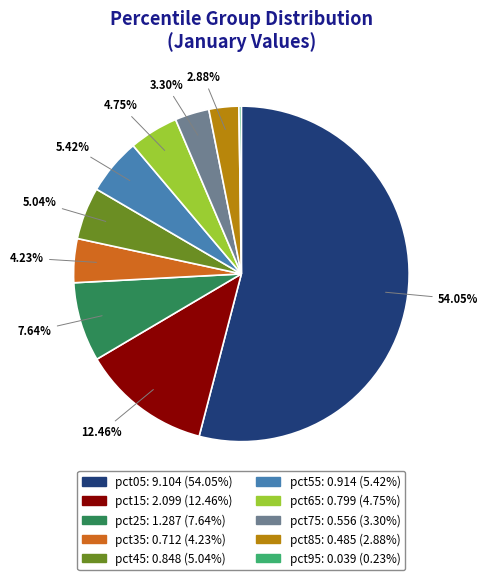

To the nearest percent, what portion does pct25 represent?

8%